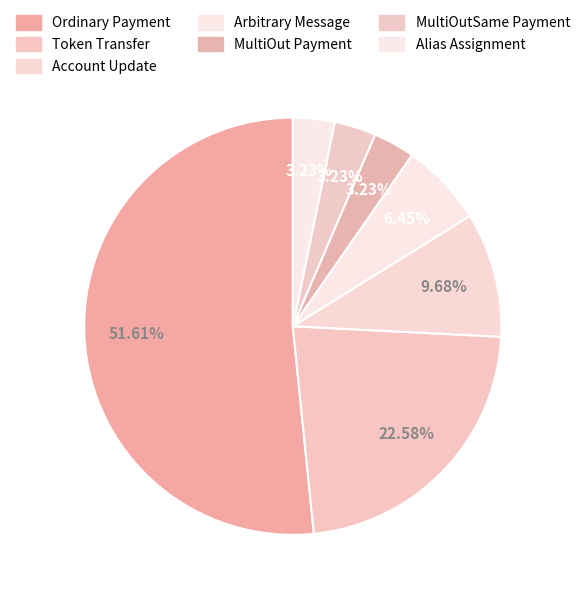

To the nearest percent, what portion does Ordinary Payment represent?

52%